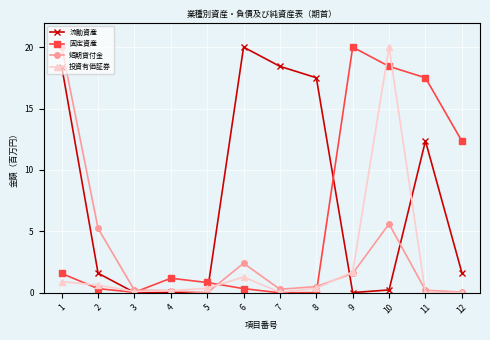

True or false: 短期貸付金 and 固定資産 intersect in this chart.

True